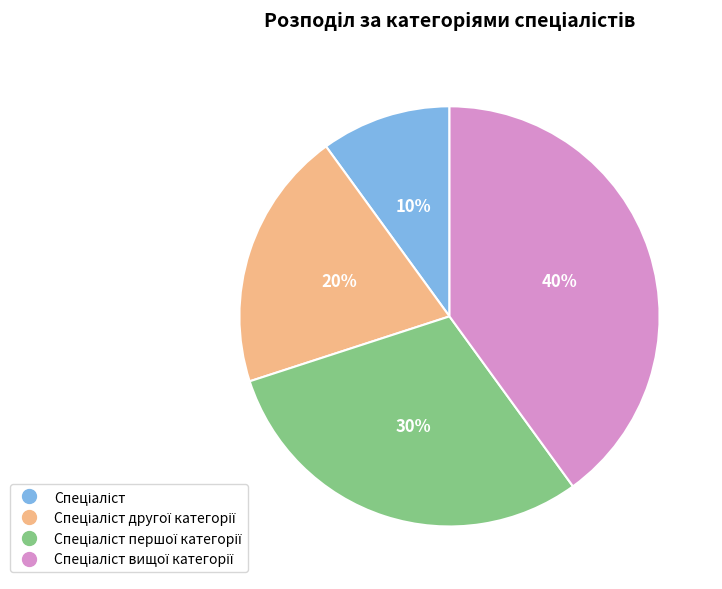

Does any single category account for the majority?

No